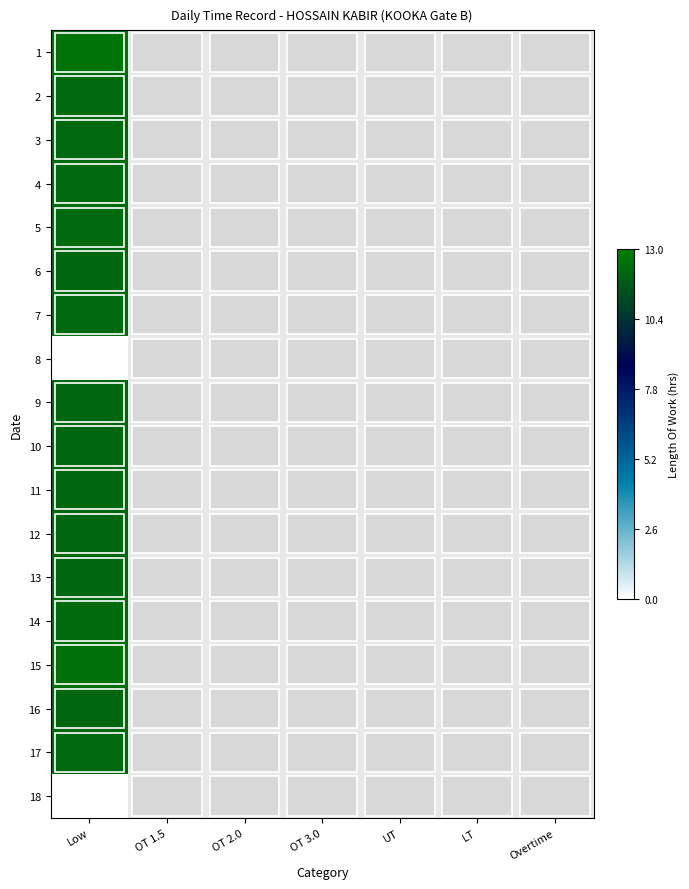

Which series has the largest range (max minus min)?

1